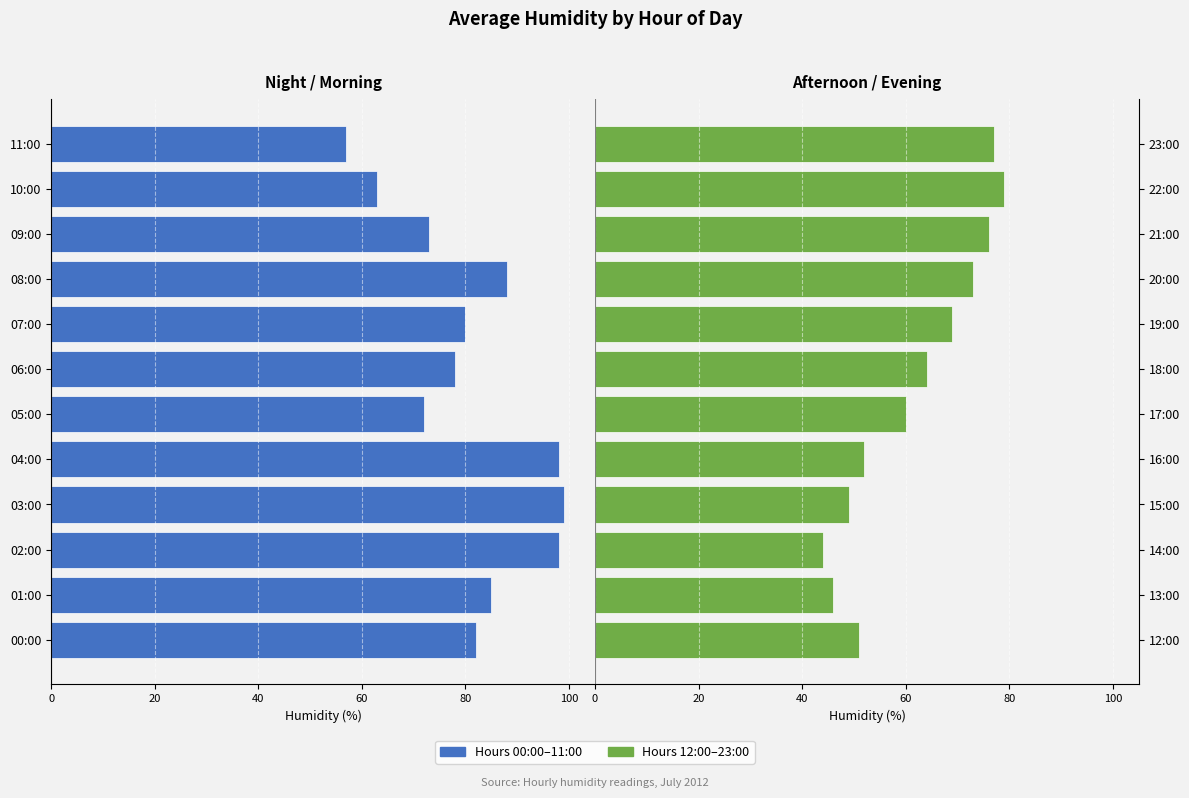

How many data points in 00:00–11:00 are above -80?

5